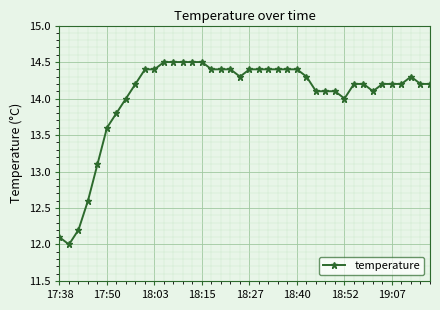

What is the value of the 38th point from the left?

14.3